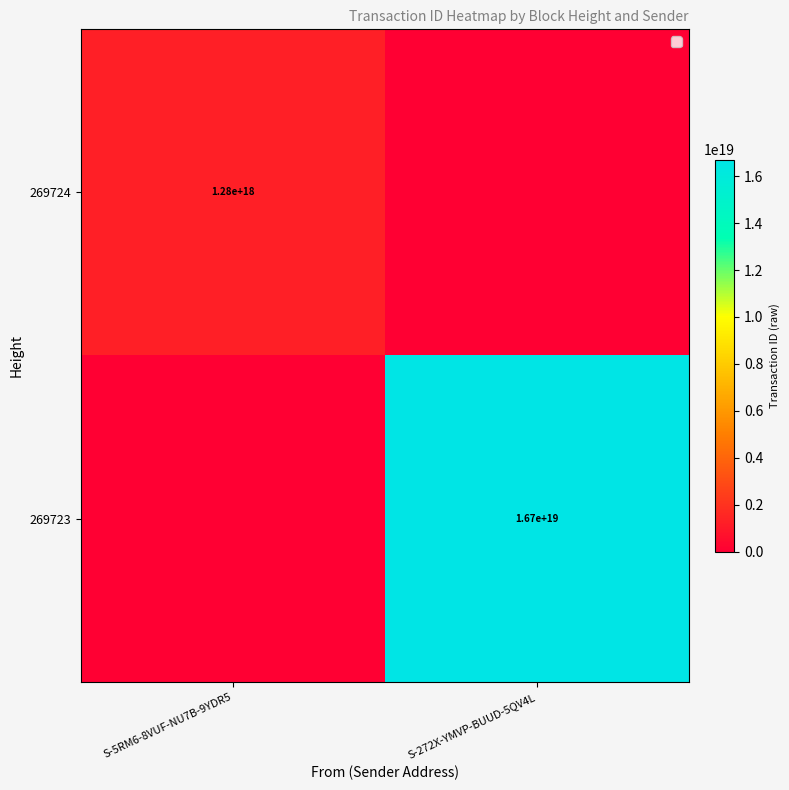

The value of 269724 at S-5RM6-8VUF-NU7B-9YDR5 is 1280000000000000000. True or false?

True